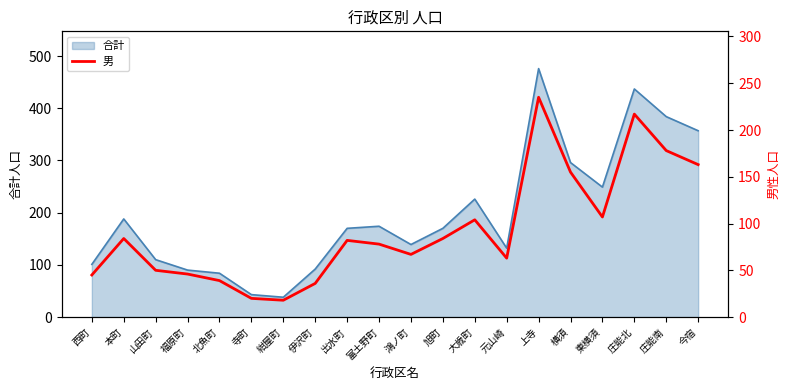

Which category has the highest value across all series?

上寺